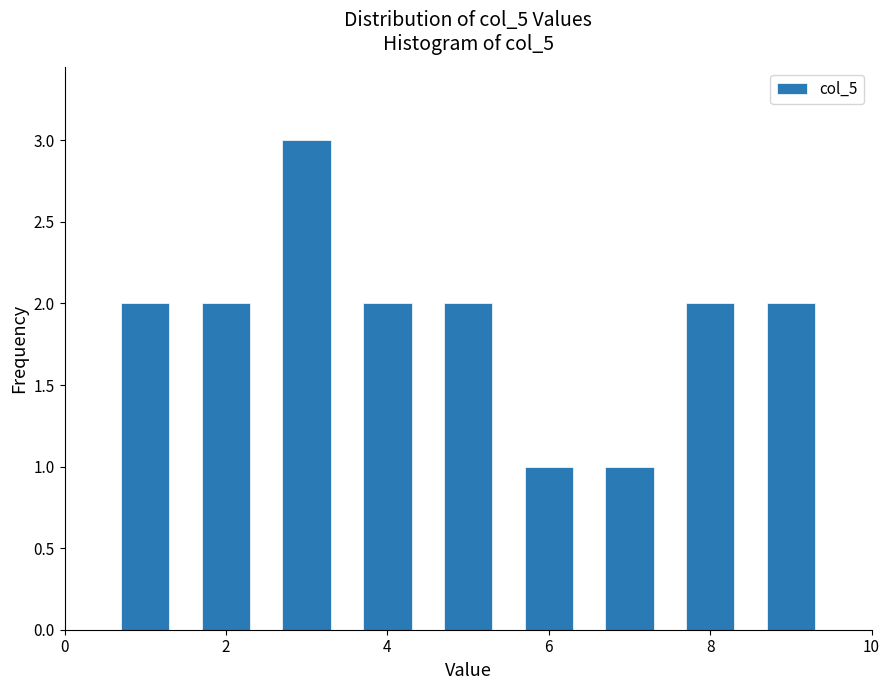

What is the height of the bar covering 6.5 to 7.5 on the x-axis? Neither the bar edges nor the heights are printed on the chart, so give them approximately, as read against the axes.

1